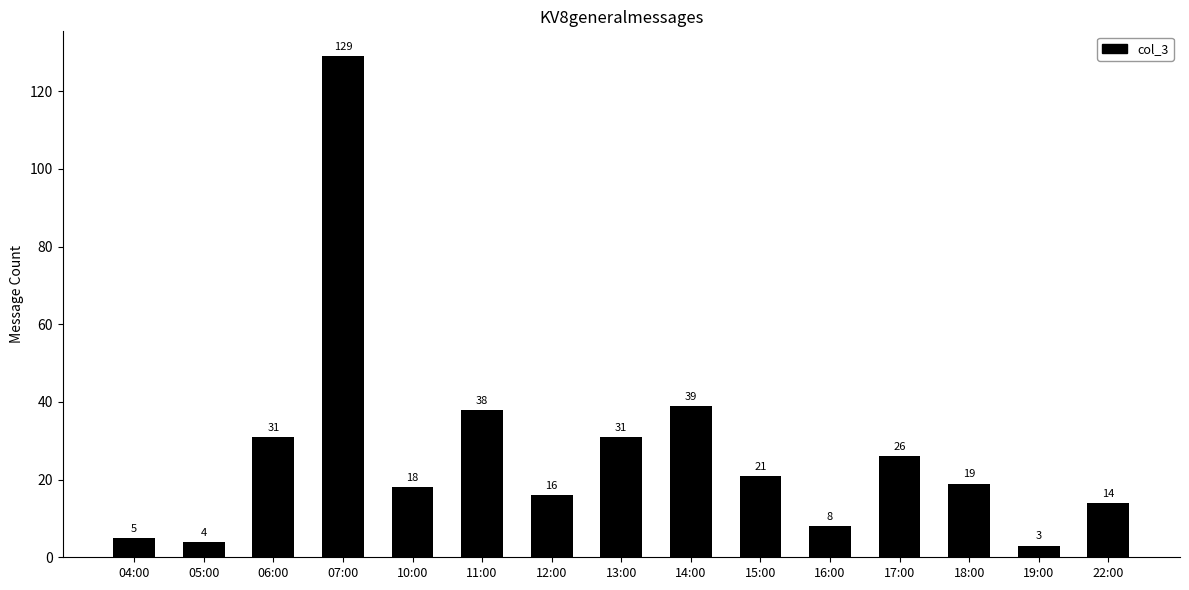

What is the label of the 7th bar from the right?

14:00